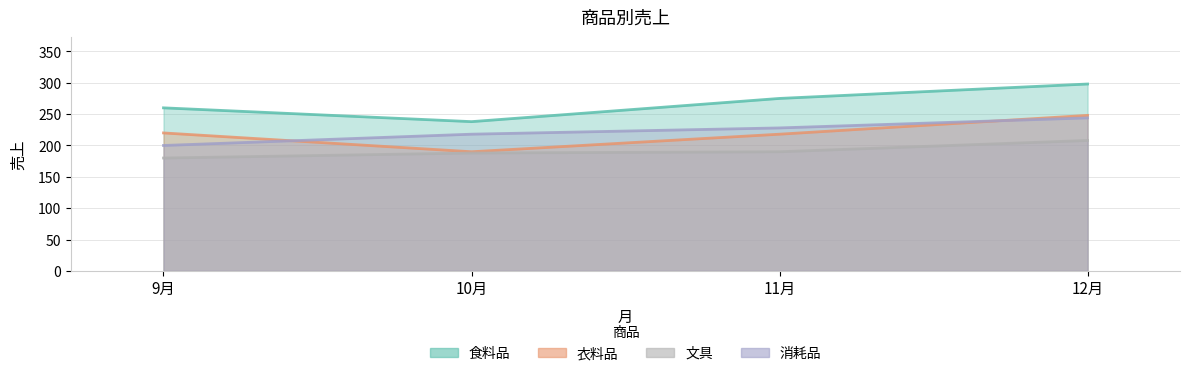

True or false: 文具 and 食料品 intersect in this chart.

False